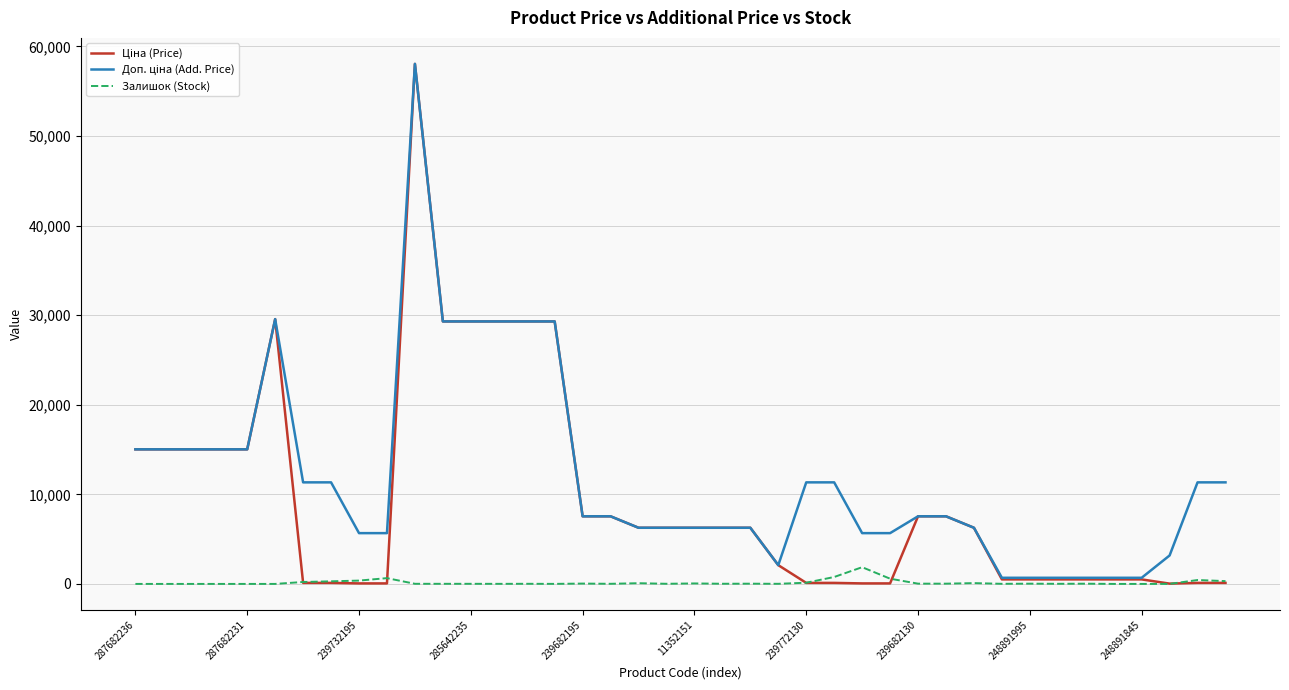

What is the highest value of the Залишок (Stock) series?

1866.0